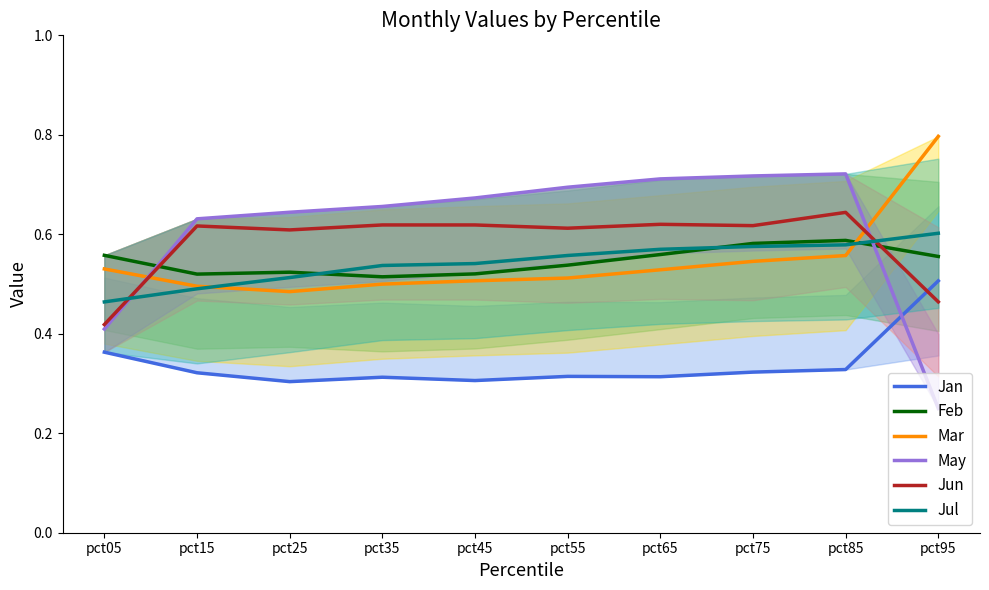

Reading left to right, transcribe all the data shown in this chart.

Jan: 0.4	0.3	0.3	0.3	0.3	0.3	0.3	0.3	0.3	0.5
Feb: 0.6	0.5	0.5	0.5	0.5	0.5	0.6	0.6	0.6	0.6
Mar: 0.5	0.5	0.5	0.5	0.5	0.5	0.5	0.5	0.6	0.8
May: 0.4	0.6	0.6	0.7	0.7	0.7	0.7	0.7	0.7	0.2
Jun: 0.4	0.6	0.6	0.6	0.6	0.6	0.6	0.6	0.6	0.5
Jul: 0.5	0.5	0.5	0.5	0.5	0.6	0.6	0.6	0.6	0.6